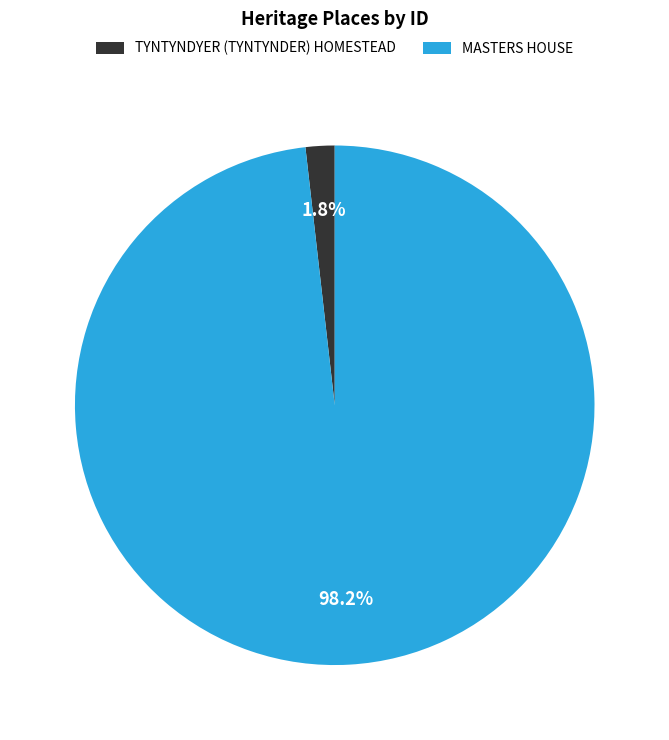

Do TYNTYNDYER (TYNTYNDER) HOMESTEAD and MASTERS HOUSE together represent more than half of the pie?

Yes